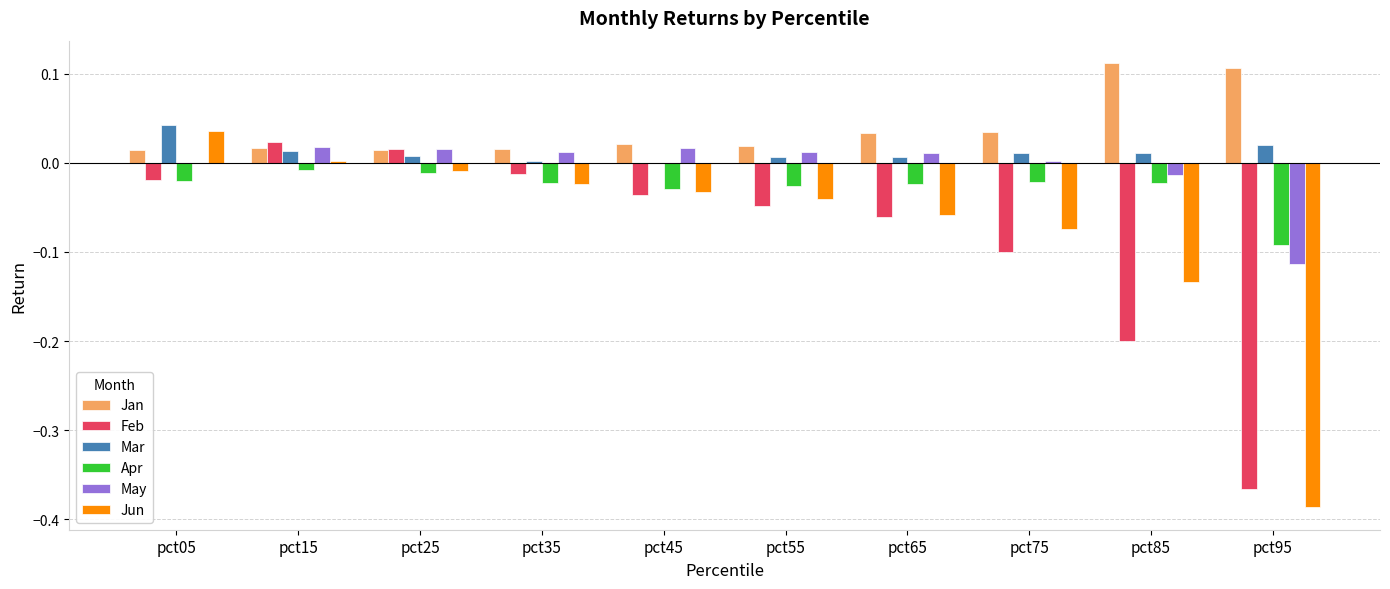

How many distinct data groups are displayed?

6